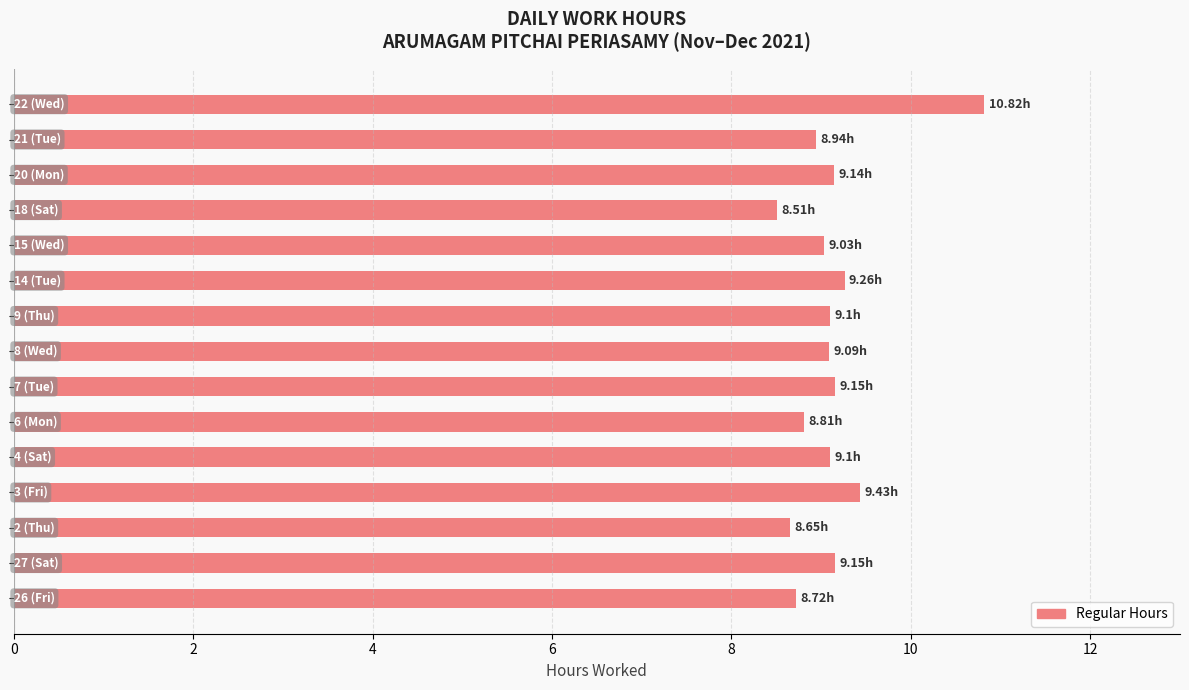

What is the difference between the second highest and minimum values?

0.9